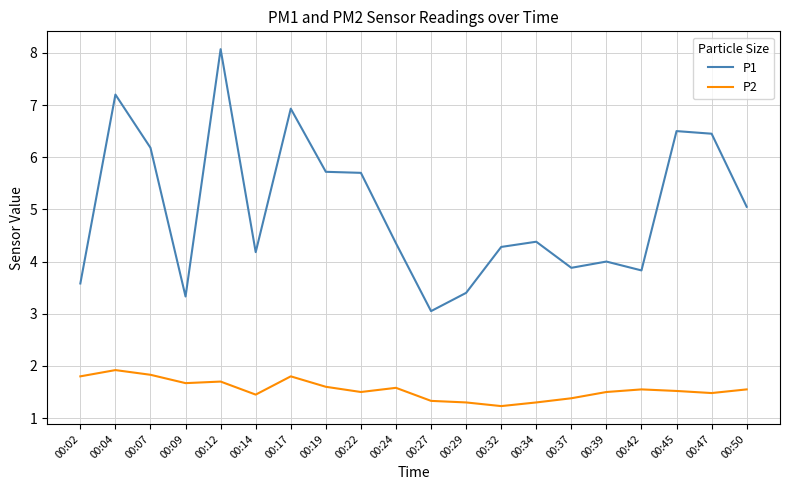

True or false: P1 has more than 2 interior local peaks.

True